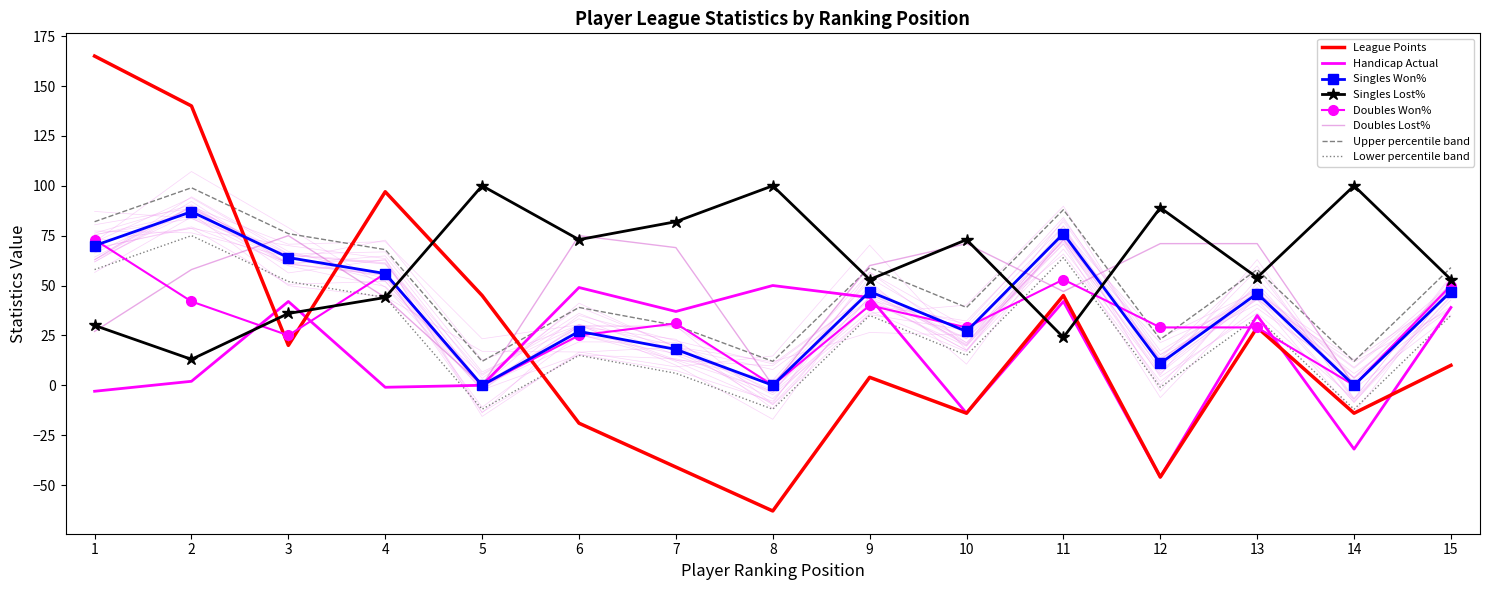

What is the sum of the Doubles Won% values at 12 and 13?

58